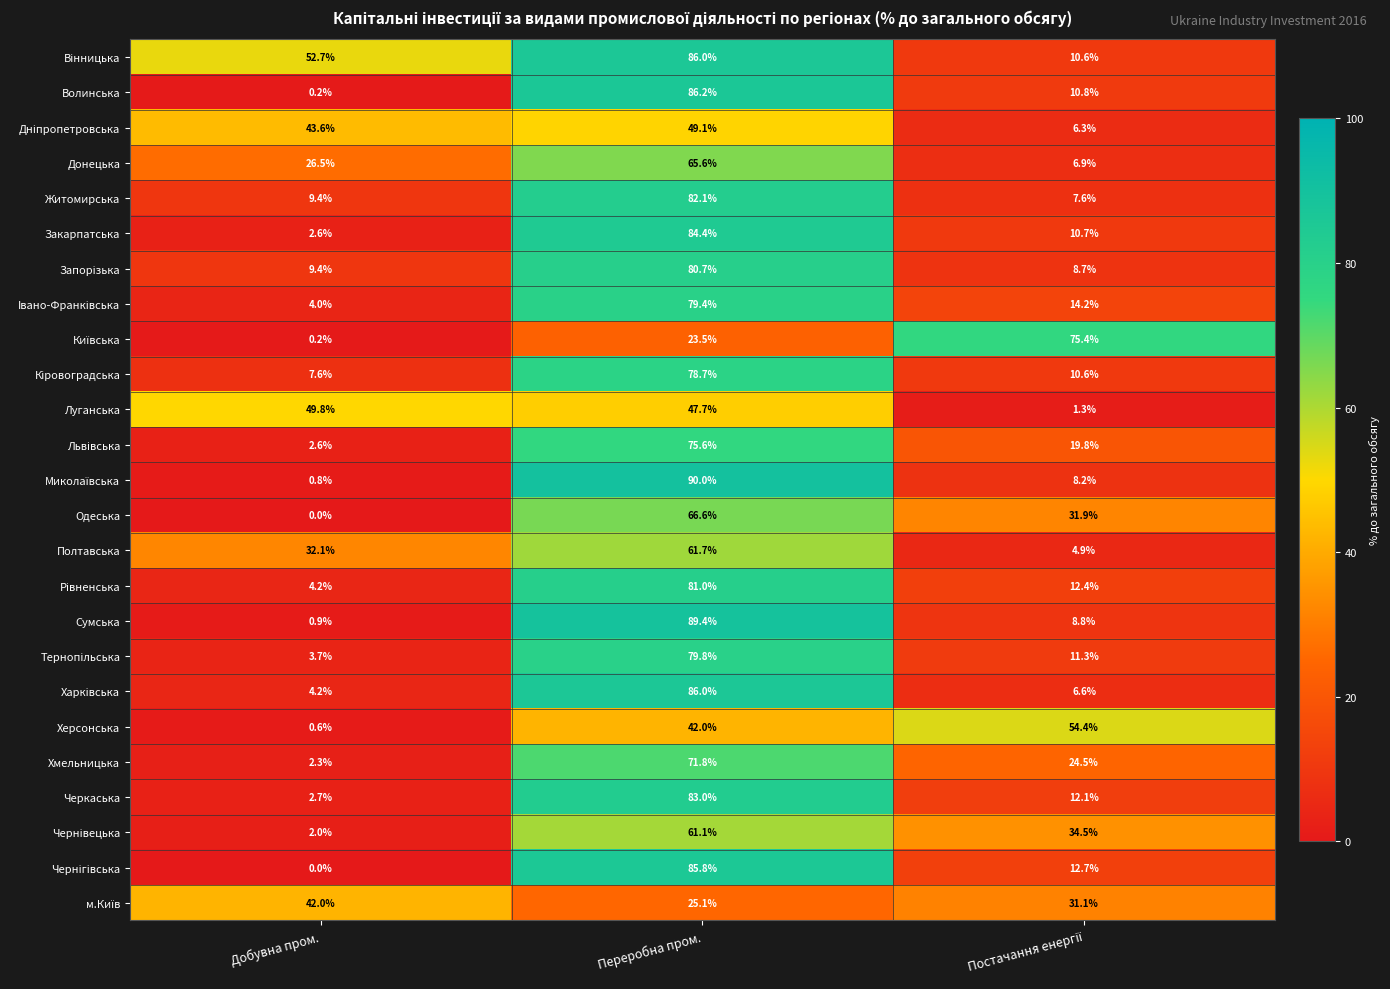

What is the difference between the highest and lowest values at Добувна пром.?

52.7